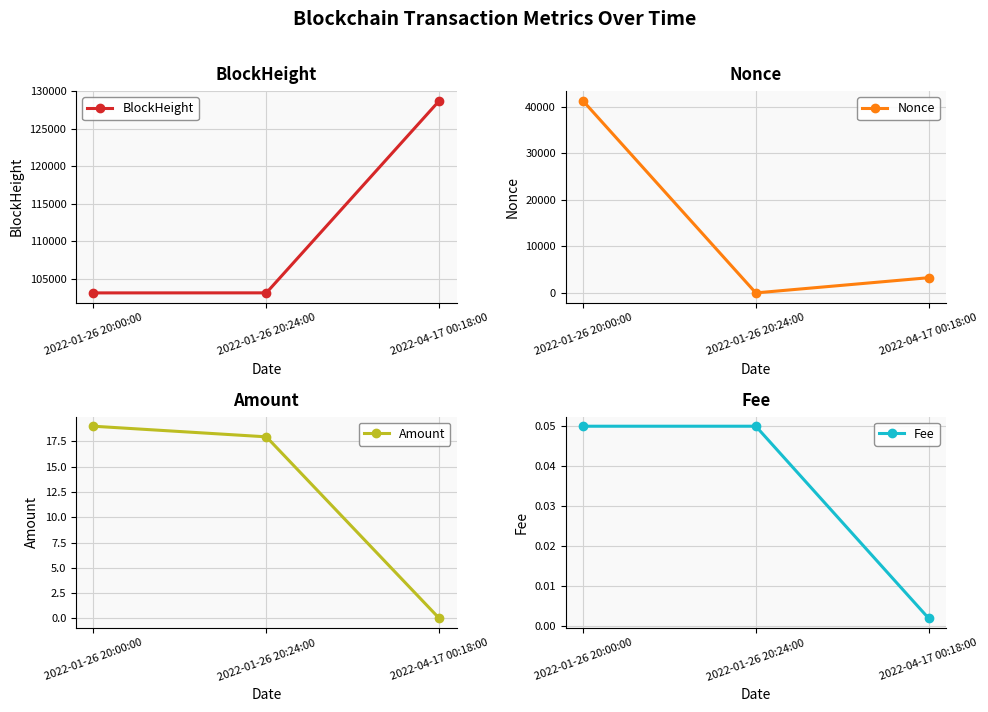

Which series has the largest range (max minus min)?

Nonce